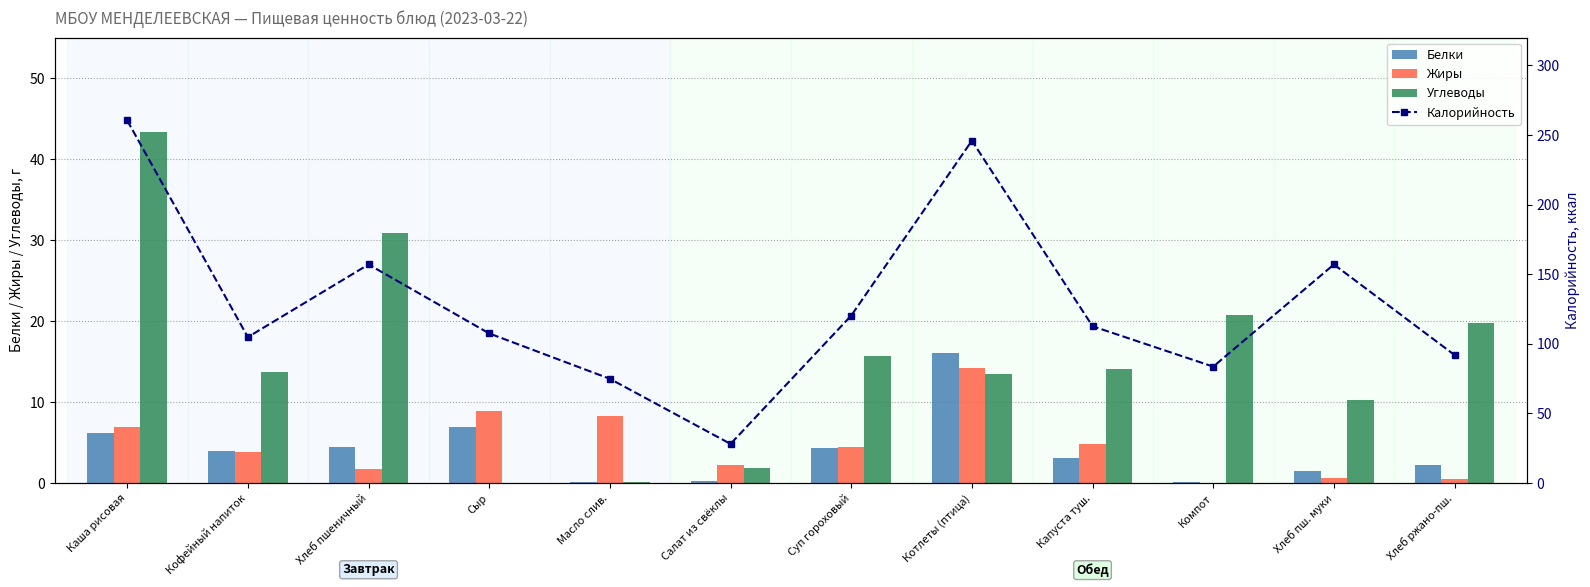

Is it true that Белки equals 1.5 at Хлеб пш. муки?

True